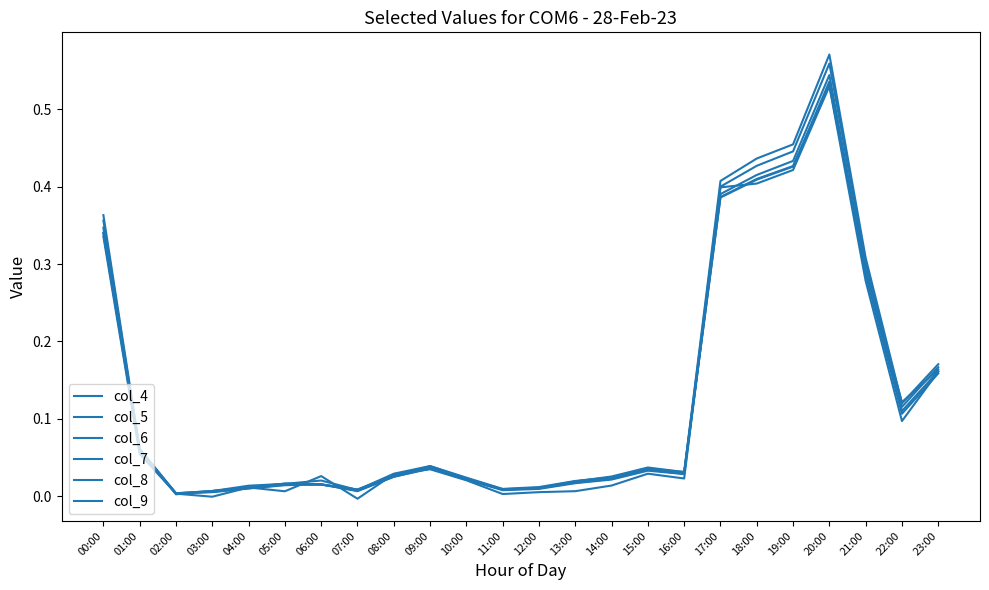

Is this an area chart (filled region under the line)?

No